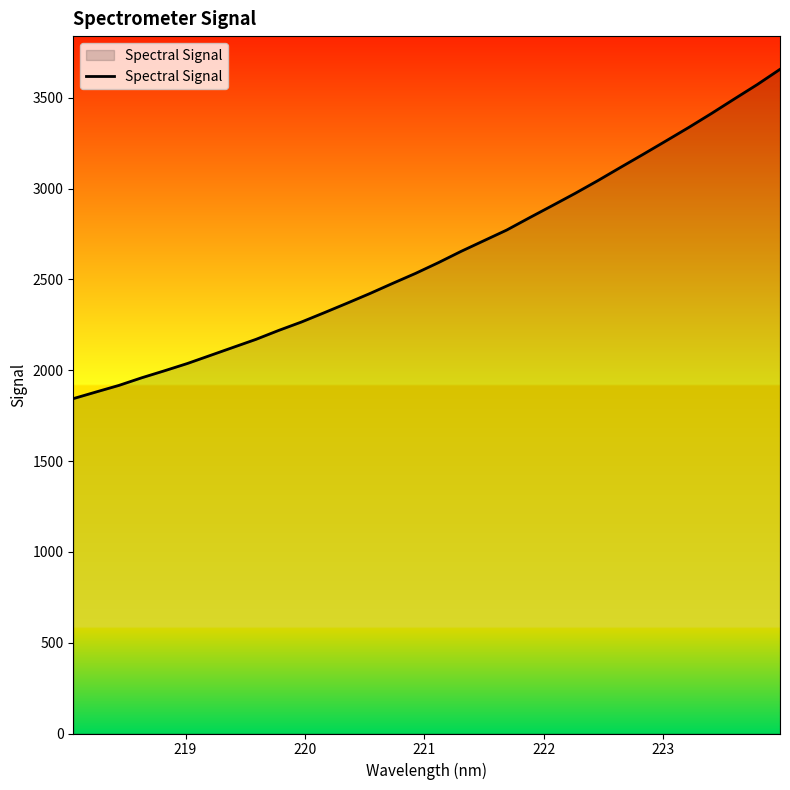

What is the difference between the maximum and minimum values?

1813.0